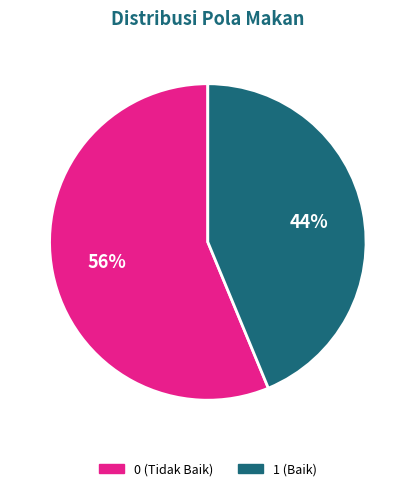

The 1 (Baik) slice represents 50% of the pie. True or false?

False